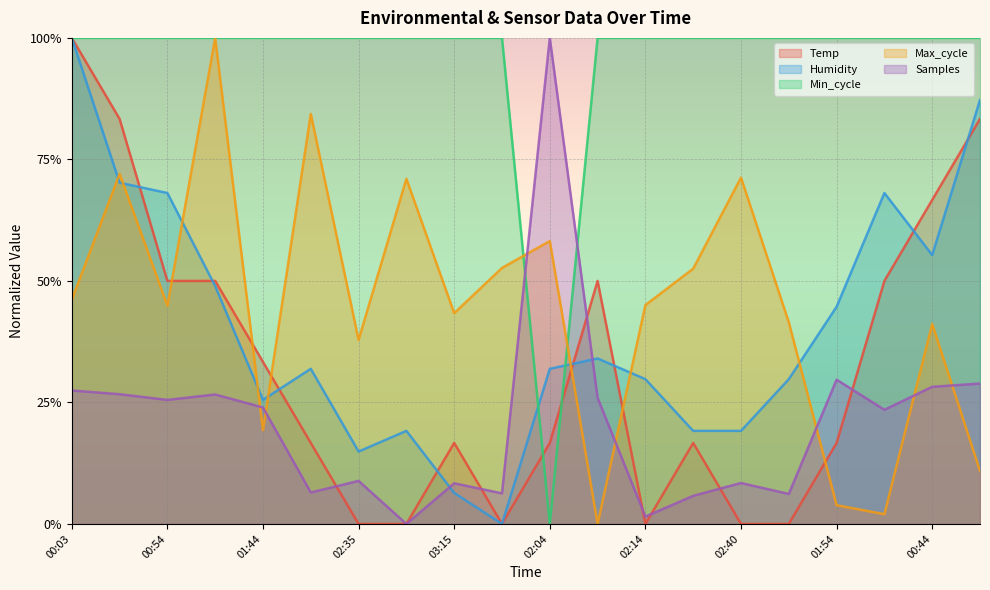

Reading left to right, transcribe all the data shown in this chart.

Temp: 00:03=1.0	00:29=0.8	00:54=0.5	01:19=0.5	01:44=0.3	02:09=0.2	02:35=0.0	03:00=0.0	03:15=0.2	03:20=0.0	02:04=0.2	01:34=0.5	02:14=0.0	02:24=0.2	02:40=0.0	02:50=0.0	01:54=0.2	01:04=0.5	00:44=0.7	00:14=0.8
Humidity: 00:03=1.0	00:29=0.7	00:54=0.7	01:19=0.5	01:44=0.3	02:09=0.3	02:35=0.1	03:00=0.2	03:15=0.1	03:20=0.0	02:04=0.3	01:34=0.3	02:14=0.3	02:24=0.2	02:40=0.2	02:50=0.3	01:54=0.4	01:04=0.7	00:44=0.6	00:14=0.9
Min_cycle: 00:03=1.0	00:29=1.0	00:54=1.0	01:19=1.0	01:44=1.0	02:09=1.0	02:35=1.0	03:00=1.0	03:15=1.0	03:20=1.0	02:04=0.0	01:34=1.0	02:14=1.0	02:24=1.0	02:40=1.0	02:50=1.0	01:54=1.0	01:04=1.0	00:44=1.0	00:14=1.0
Max_cycle: 00:03=0.5	00:29=0.7	00:54=0.4	01:19=1.0	01:44=0.2	02:09=0.8	02:35=0.4	03:00=0.7	03:15=0.4	03:20=0.5	02:04=0.6	01:34=0.0	02:14=0.5	02:24=0.5	02:40=0.7	02:50=0.4	01:54=0.0	01:04=0.0	00:44=0.4	00:14=0.1
Samples: 00:03=0.3	00:29=0.3	00:54=0.3	01:19=0.3	01:44=0.2	02:09=0.1	02:35=0.1	03:00=0.0	03:15=0.1	03:20=0.1	02:04=1.0	01:34=0.3	02:14=0.0	02:24=0.1	02:40=0.1	02:50=0.1	01:54=0.3	01:04=0.2	00:44=0.3	00:14=0.3